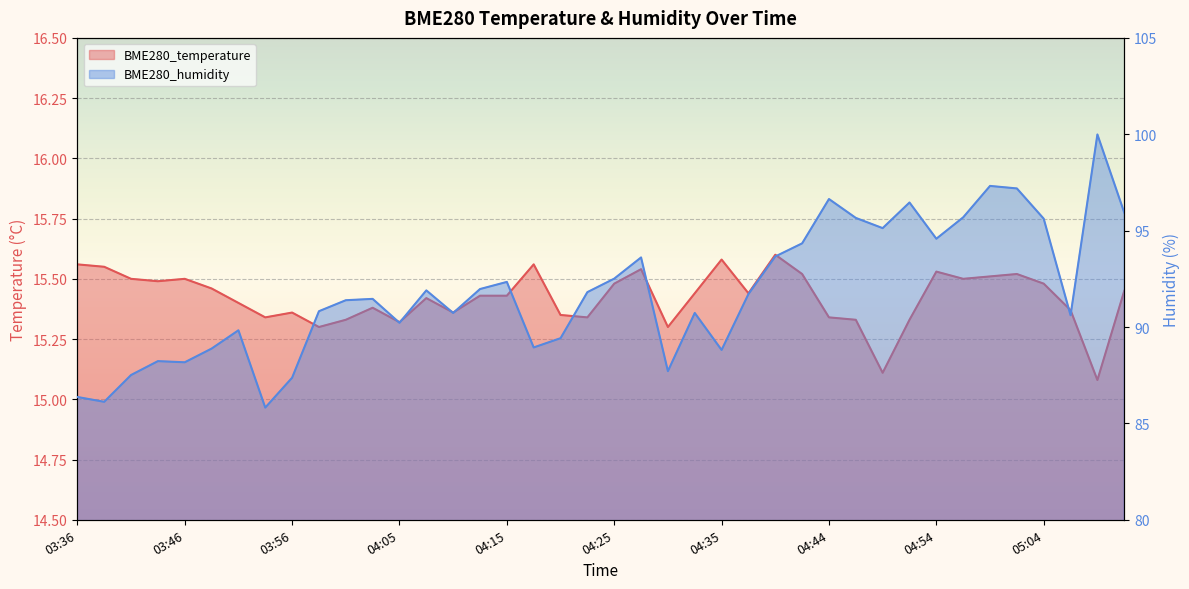

What are all the series names shown in the legend?

BME280_temperature, BME280_humidity